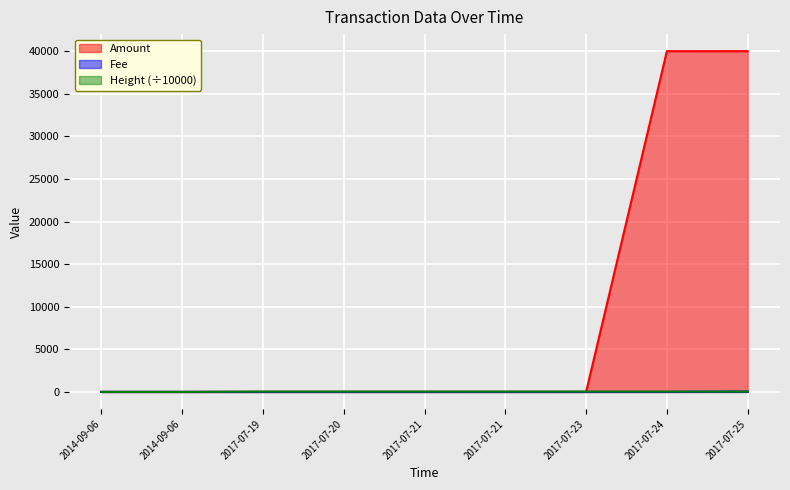

What are all the series names shown in the legend?

Amount, Fee, Height (÷10000)